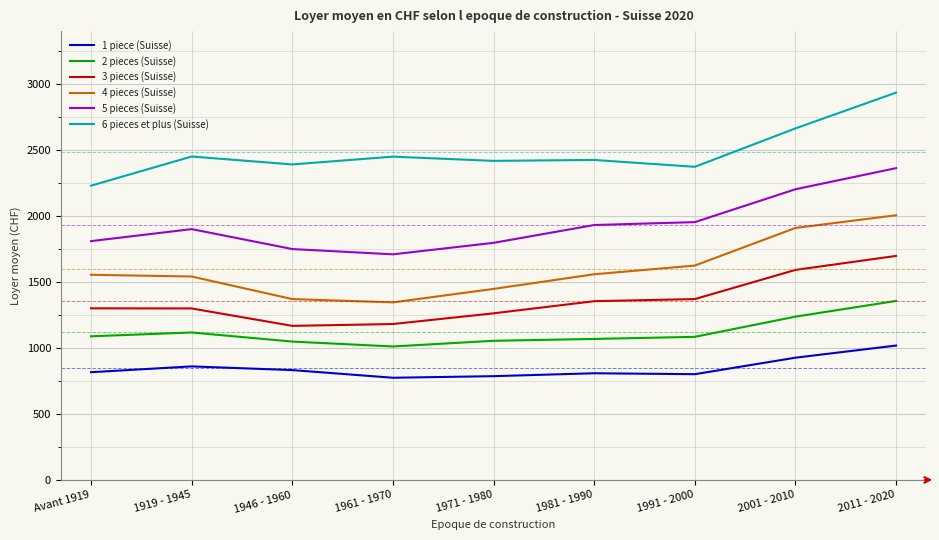

Is the value of 6 pieces et plus (Suisse) at Avant 1919 greater than the value of 4 pieces (Suisse) at 2001 - 2010?

Yes